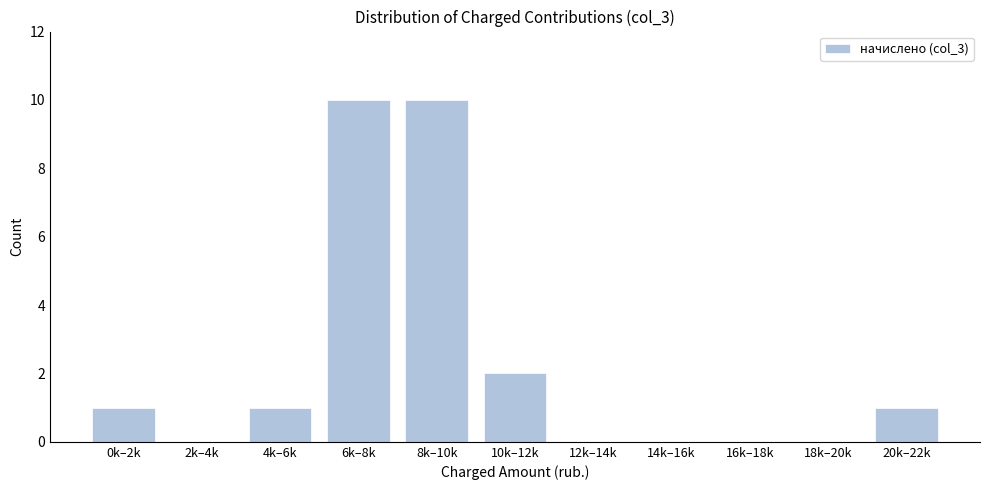

Reading left to right, list all the values displayed in this chart.

0k–2k=1	2k–4k=0	4k–6k=1	6k–8k=10	8k–10k=10	10k–12k=2	12k–14k=0	14k–16k=0	16k–18k=0	18k–20k=0	20k–22k=1